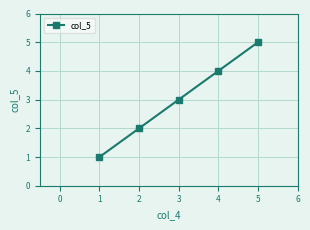

Which label corresponds to the smallest value in the chart?

1